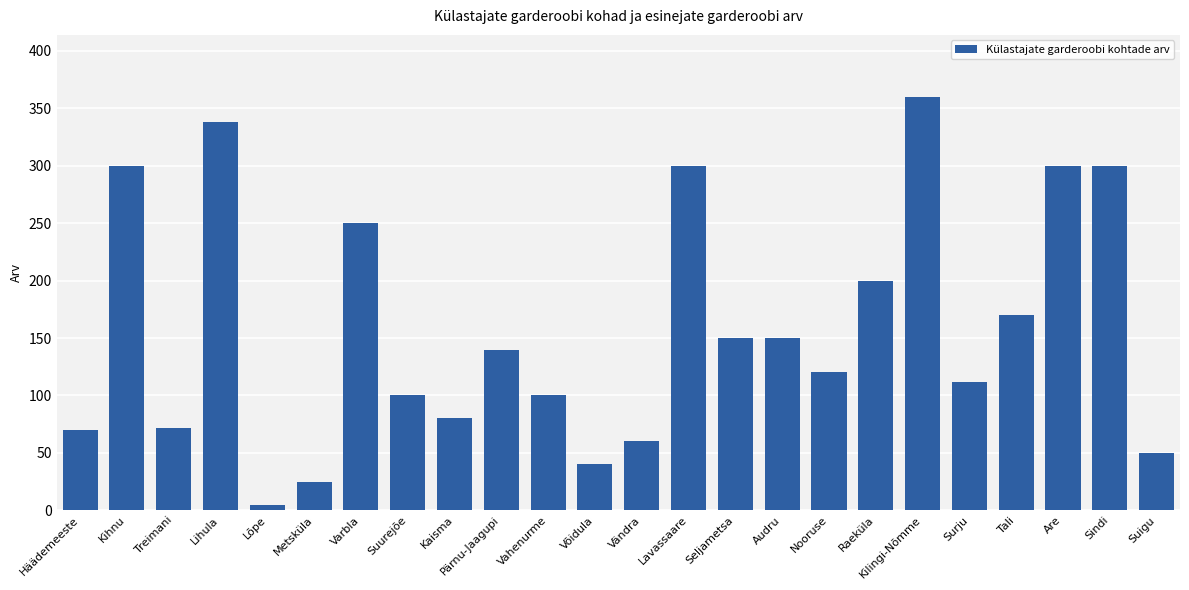

What is the value of the 20th bar from the left?

112